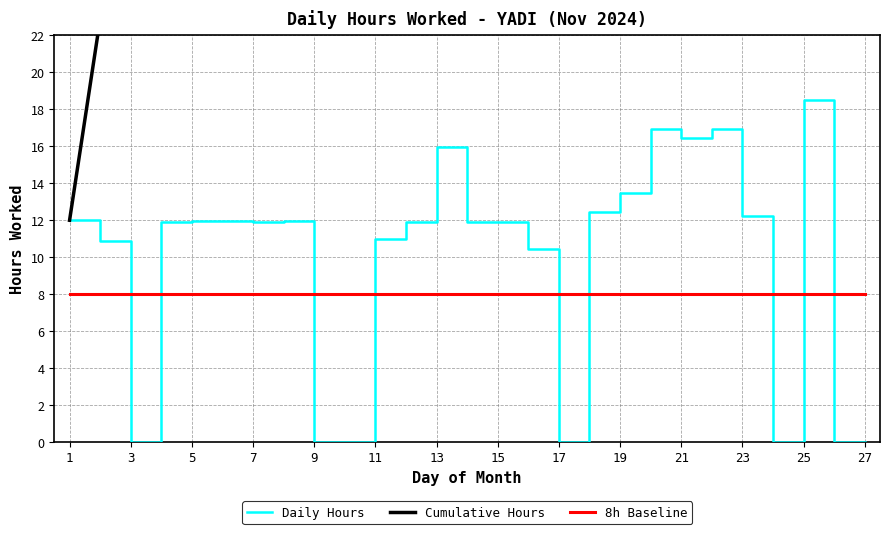

How many lines are shown in the chart?

3